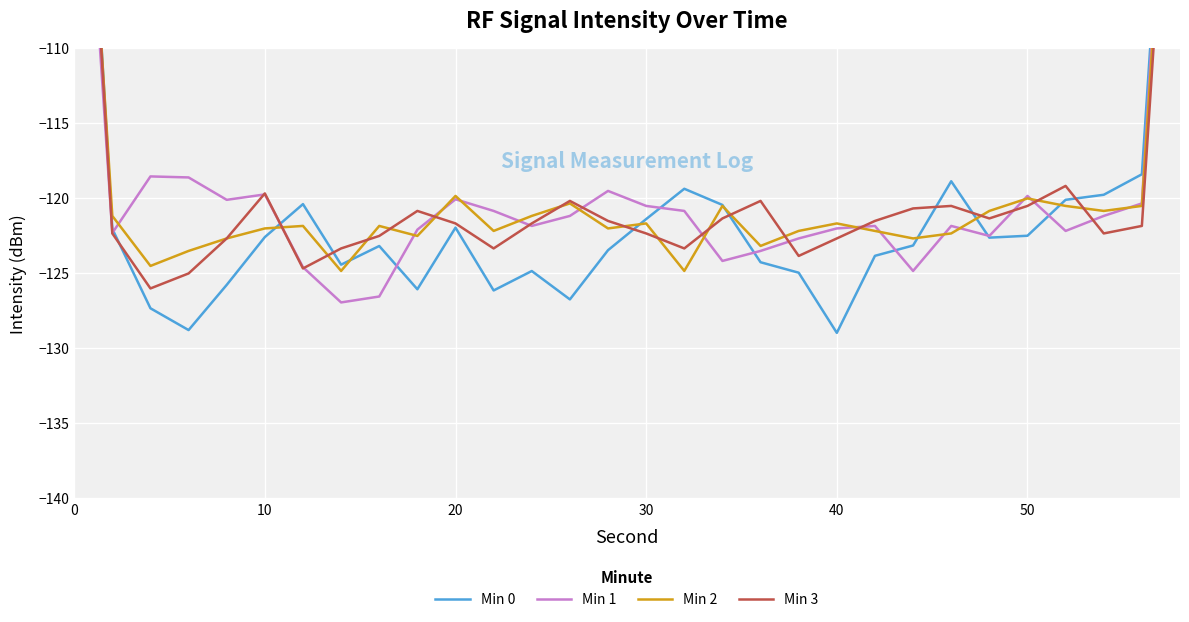

True or false: Min 0 has a value of -209.1 at 23.

False